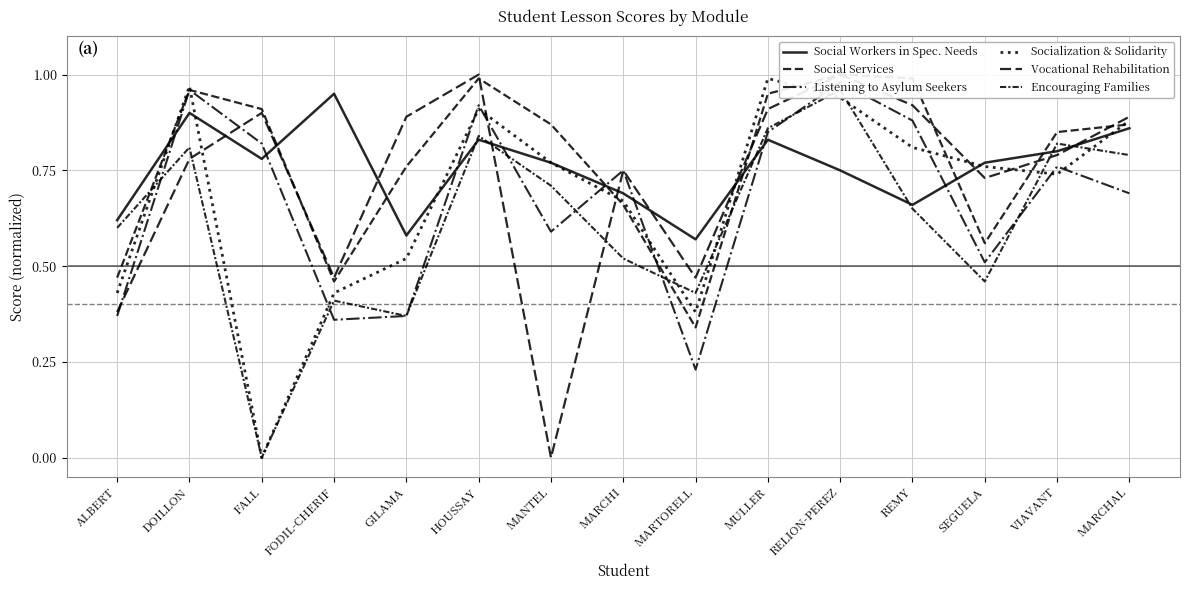

True or false: Social Workers in Spec. Needs has a value of 1.2 at HOUSSAY.

False